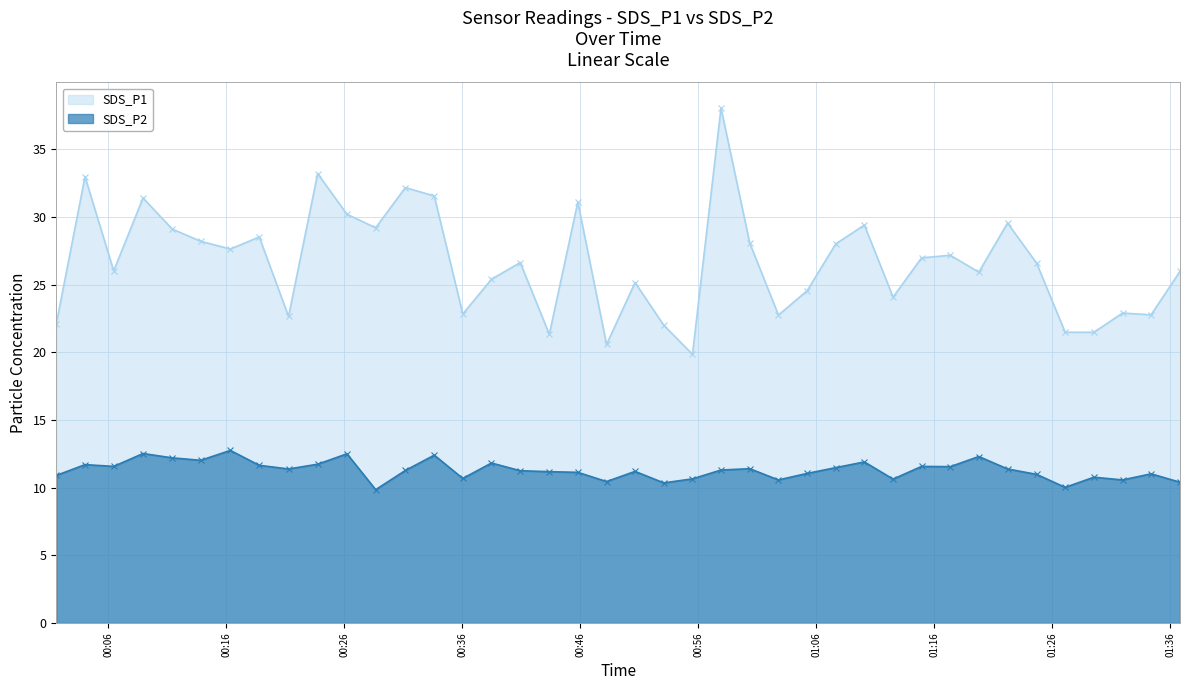

What is the label of the 17th point from the right?

2023/01/23 00:57:56